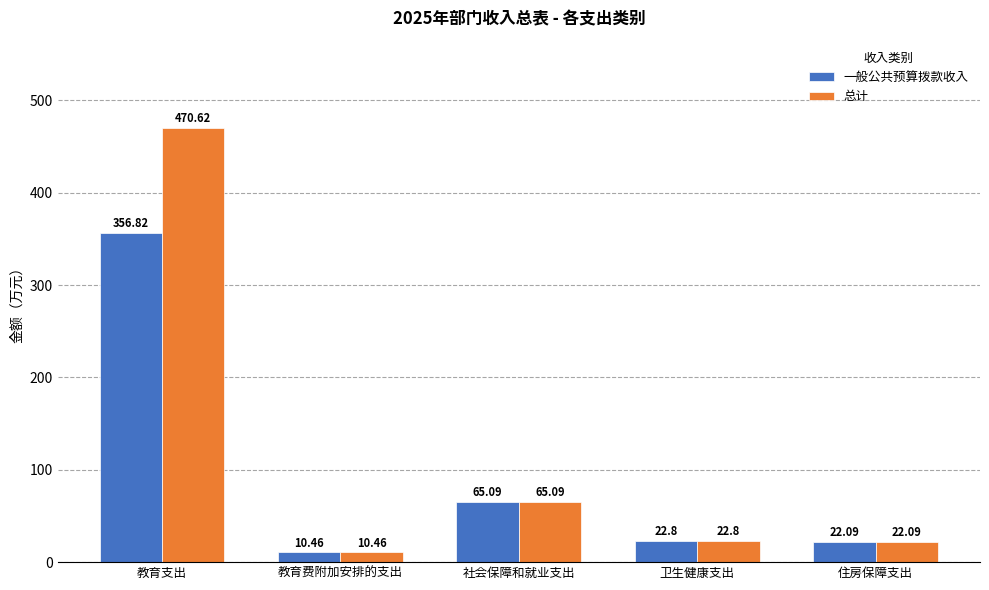

Rank the series by their average value, from lowest to highest.

一般公共预算拨款收入, 总计